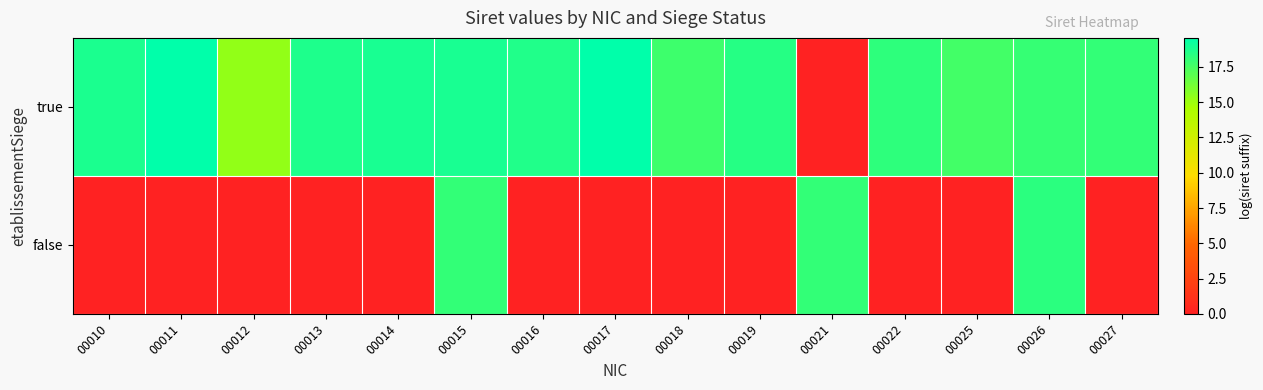

How many distinct data groups are displayed?

2